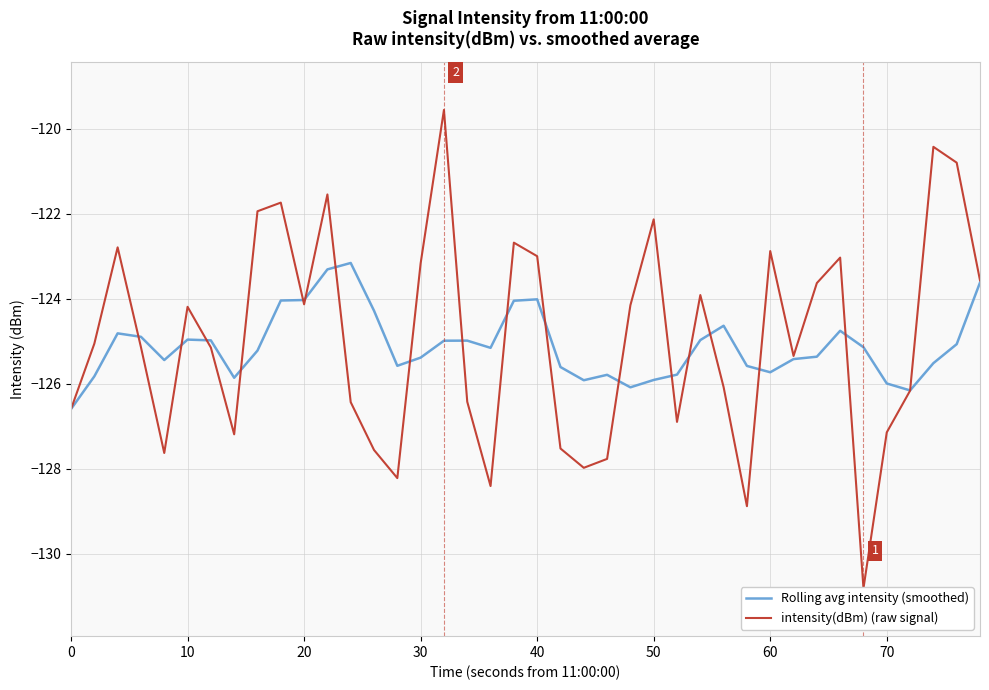

True or false: Rolling avg intensity (smoothed) has a value of -65.4 at 50.

False